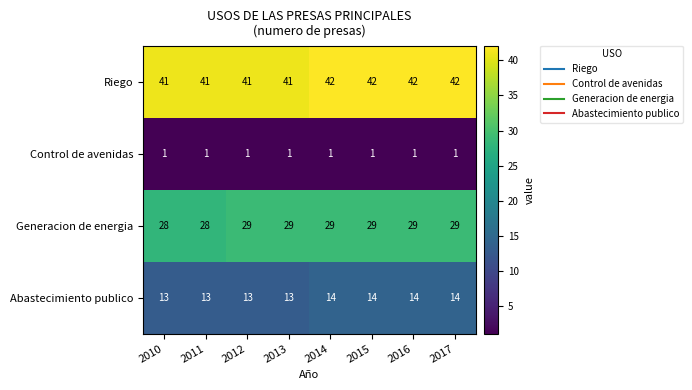

Read the Riego value at 2014.

42